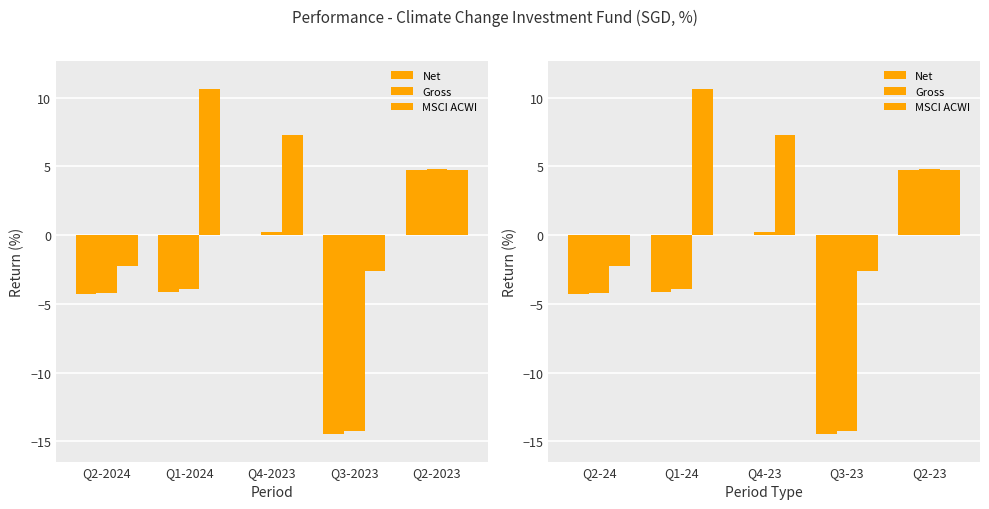

What is the sum of the Net values at Q2-23 and Q4-23?

4.7